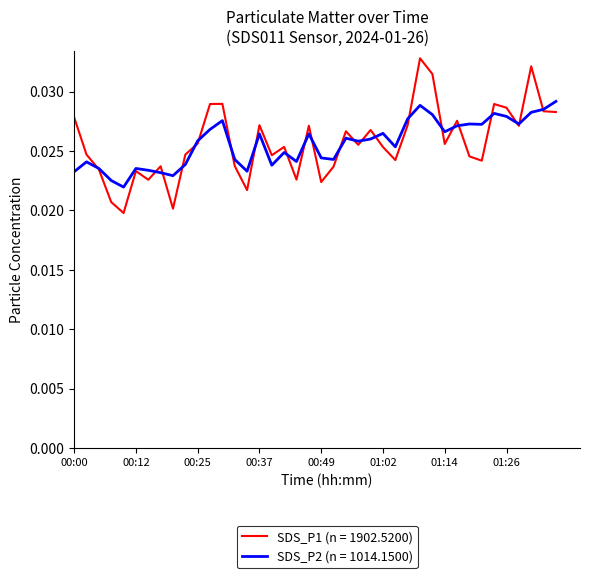

What are all the series names shown in the legend?

SDS_P1 (n = 1902.5200), SDS_P2 (n = 1014.1500)